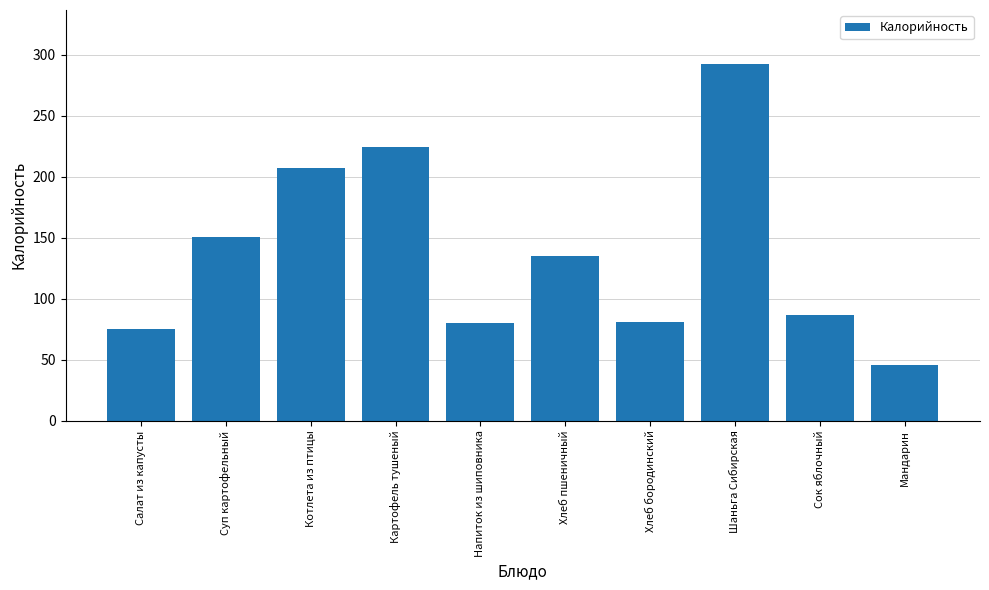

What is the difference between the maximum and minimum values?

246.8